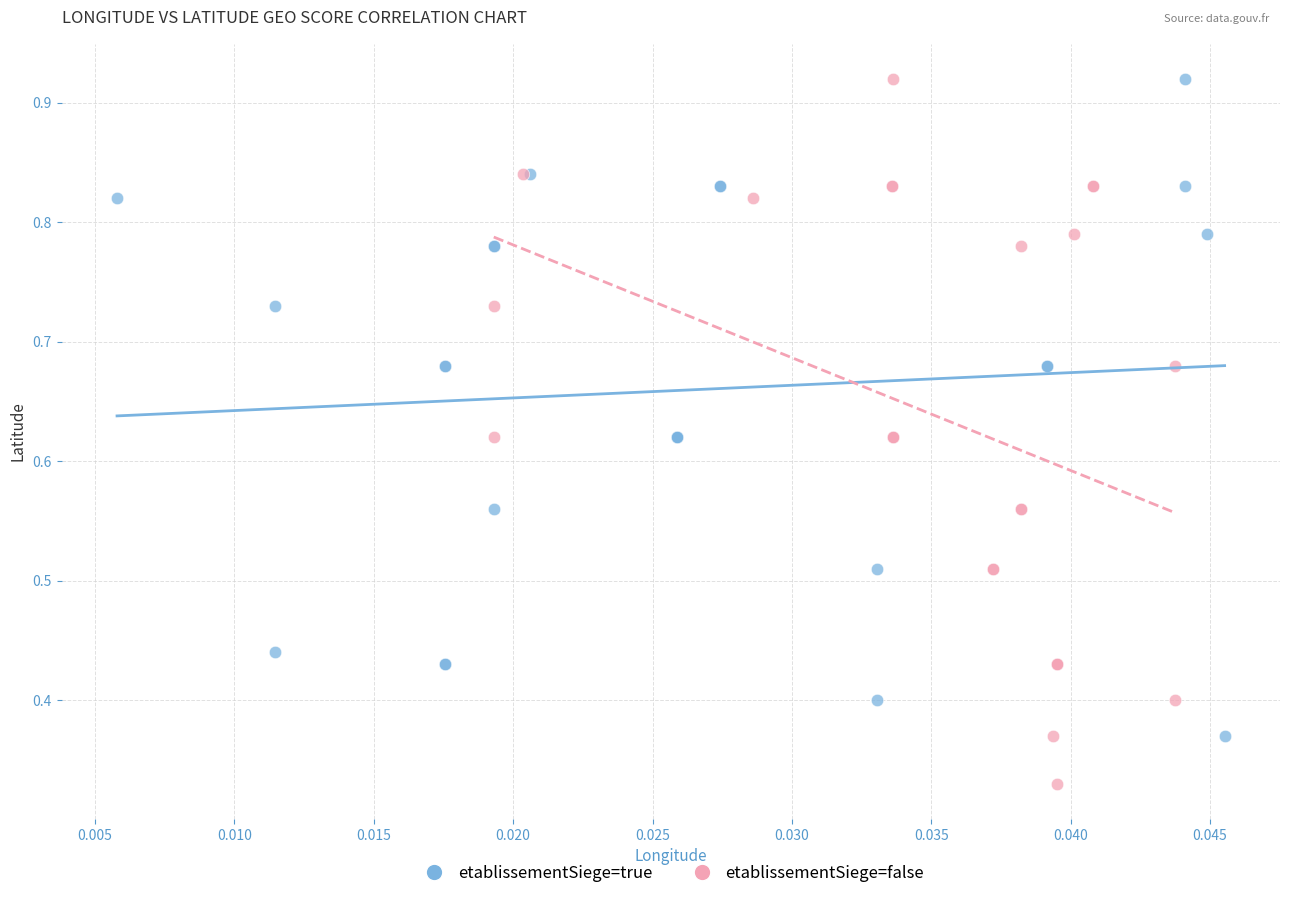

Which series reaches the minimum Y coordinate?

etablissementSiege=false